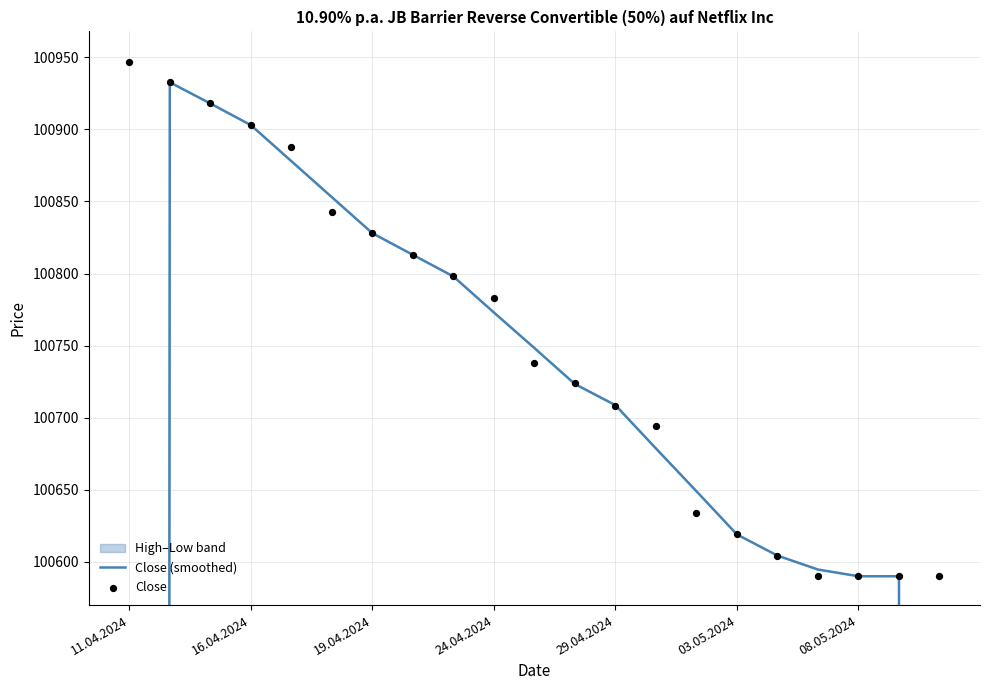

Which series contains the highest Y value?

Close